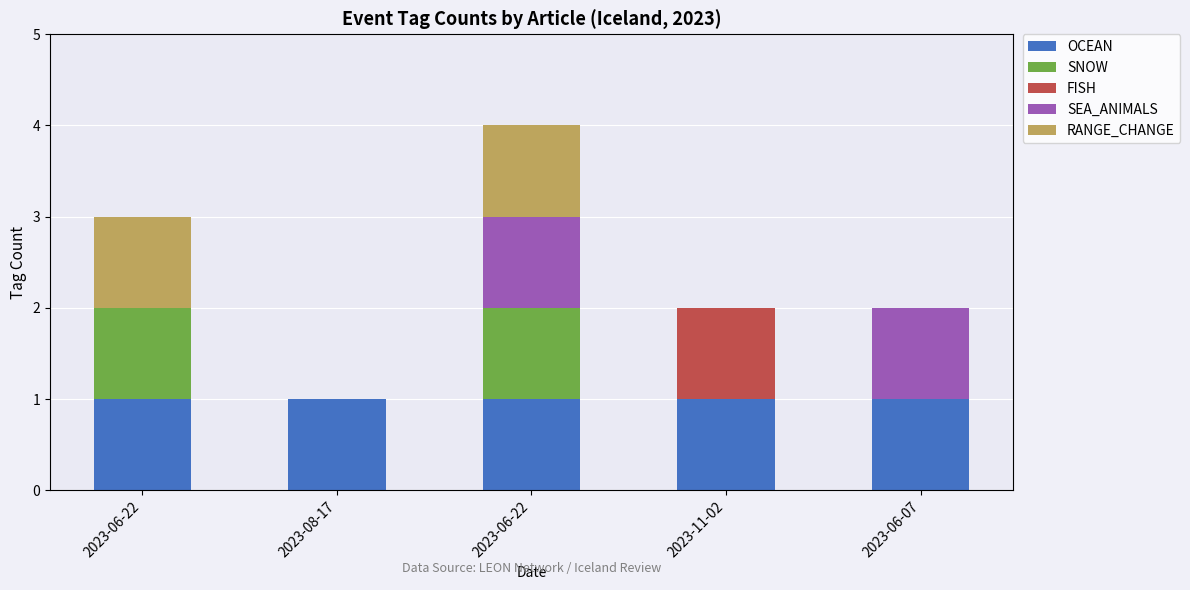

Count the number of data series in this chart.

5